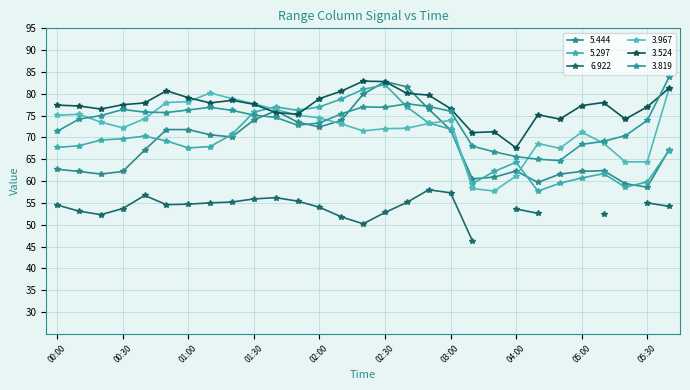

What is the sum of all 3.524 values?

2240.1